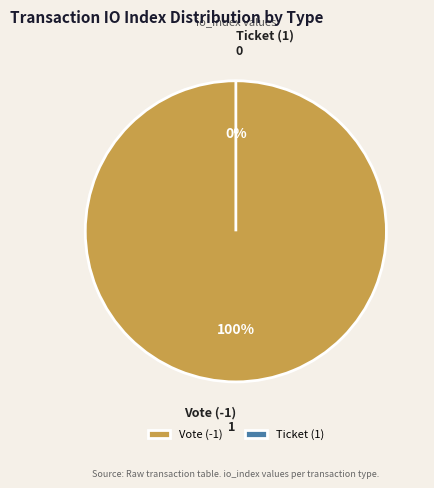

Between Vote (-1) and Ticket (1), which is larger?

Vote (-1)